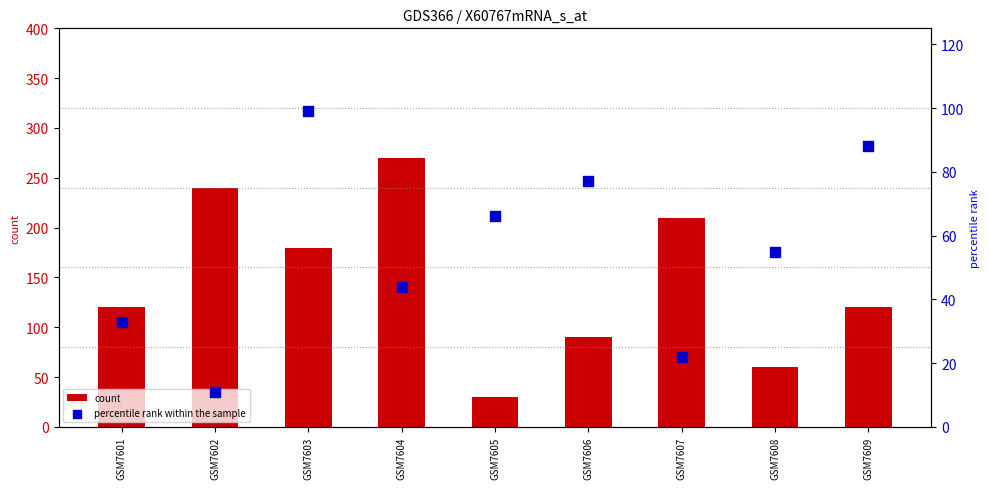

Which series reaches the maximum Y coordinate?

count